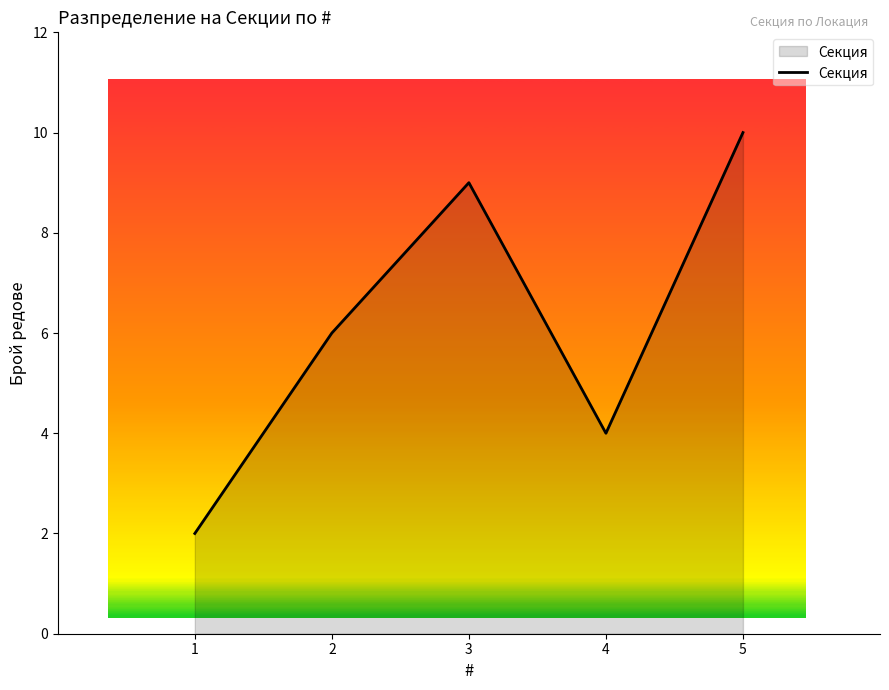

Where is the data nearest to the value 6?

2